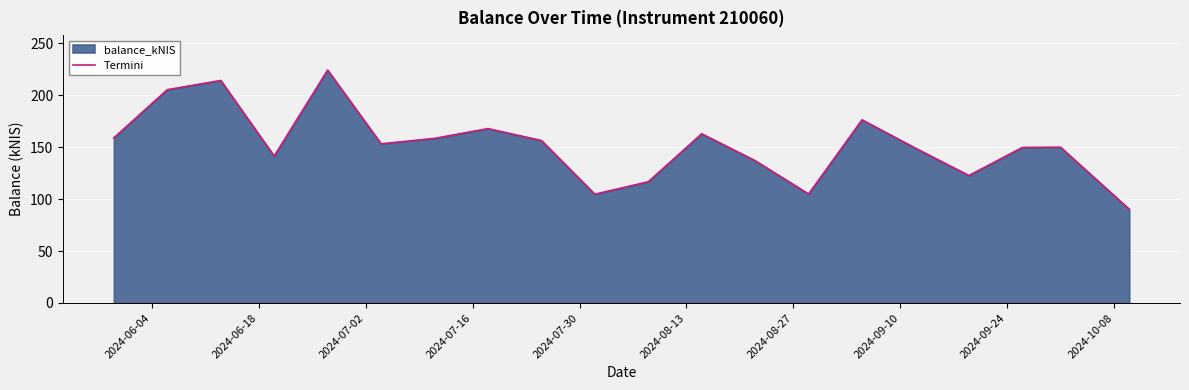

What is the difference between the maximum and minimum values?

133.9